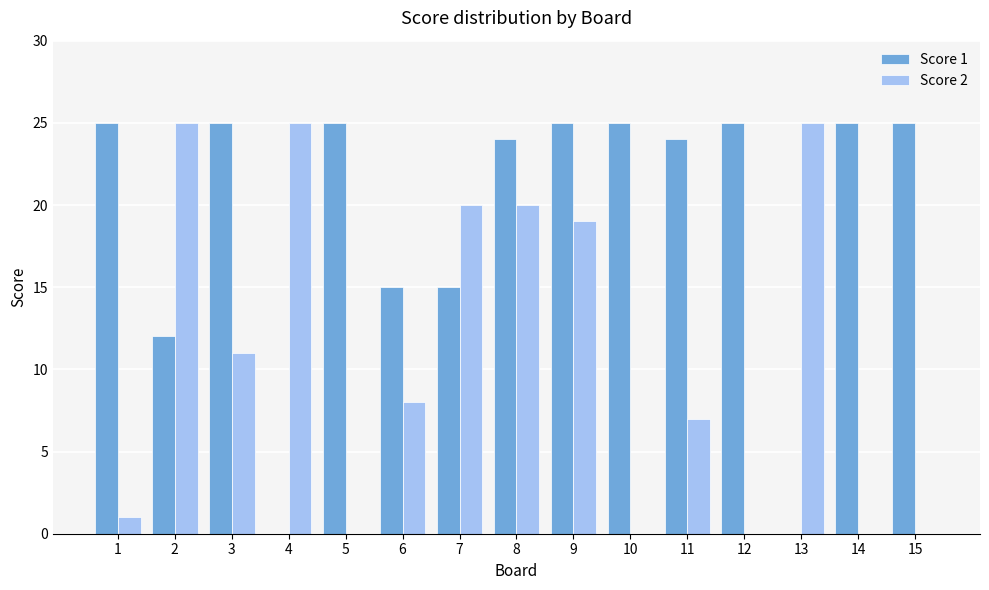

What is the difference between the Score 2 values at 13 and 14?

25